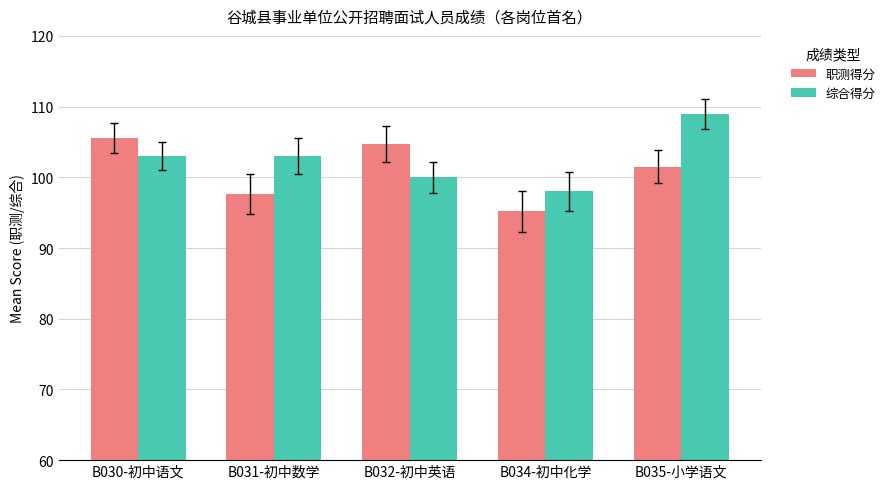

Reading left to right, transcribe all the data shown in this chart.

职测得分: 105.6	97.6	104.7	95.2	101.5
综合得分: 103.0	103.0	100.0	98.0	109.0